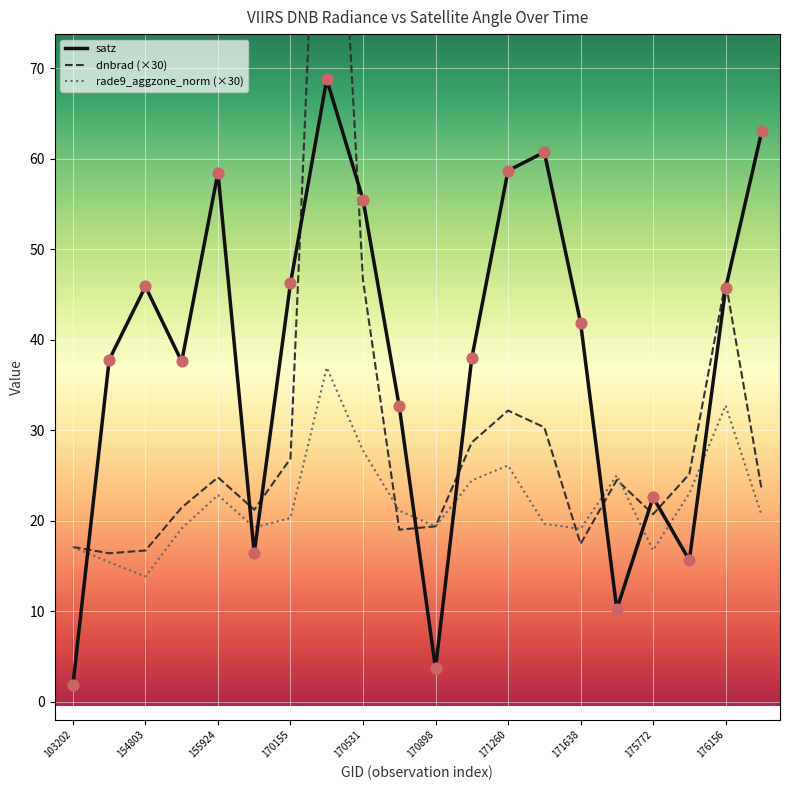

What is the total value across all series at 103202?

36.0